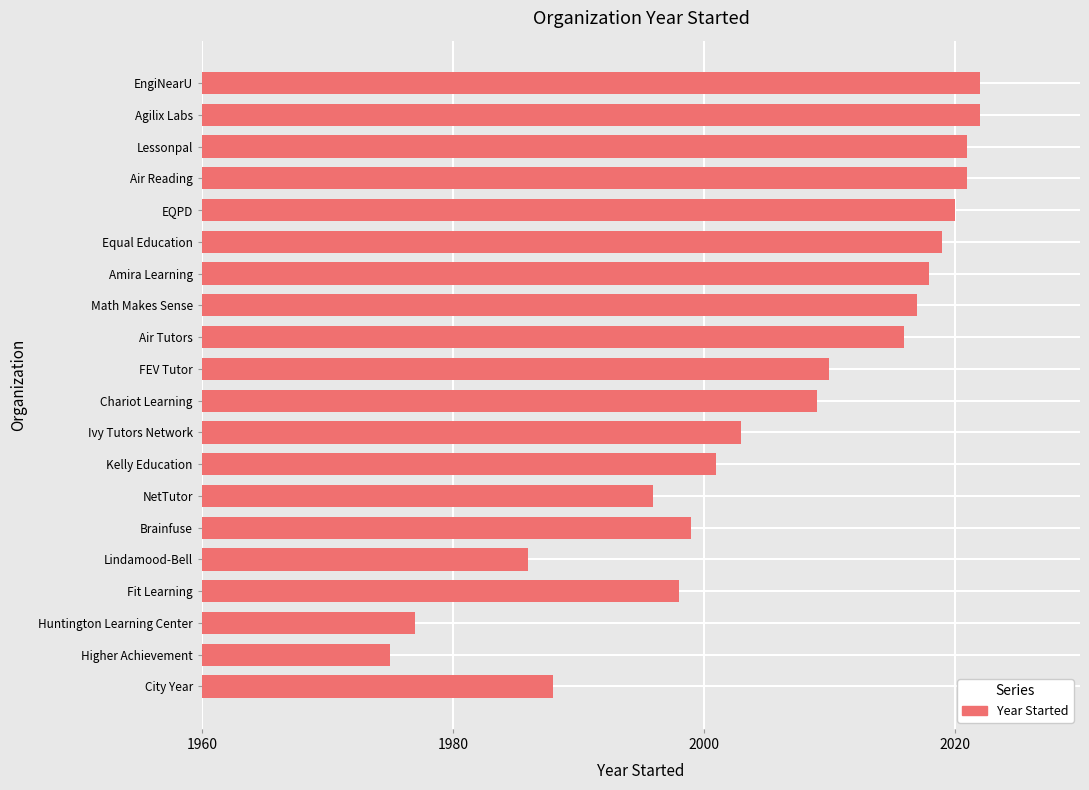

What is the greatest value displayed?

2022